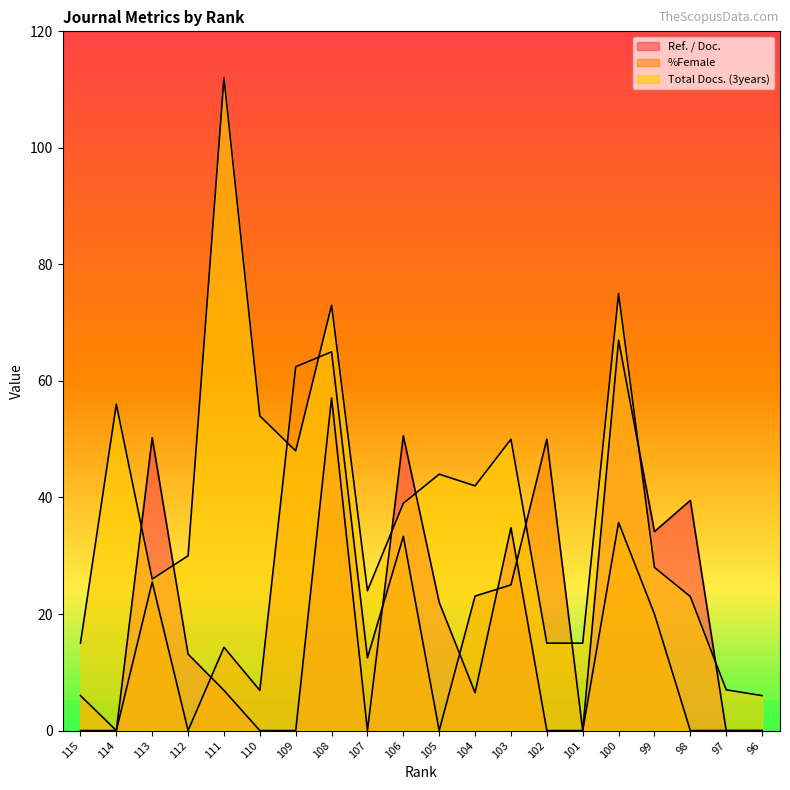

Where does the Ref. / Doc. series first go above 6?

113